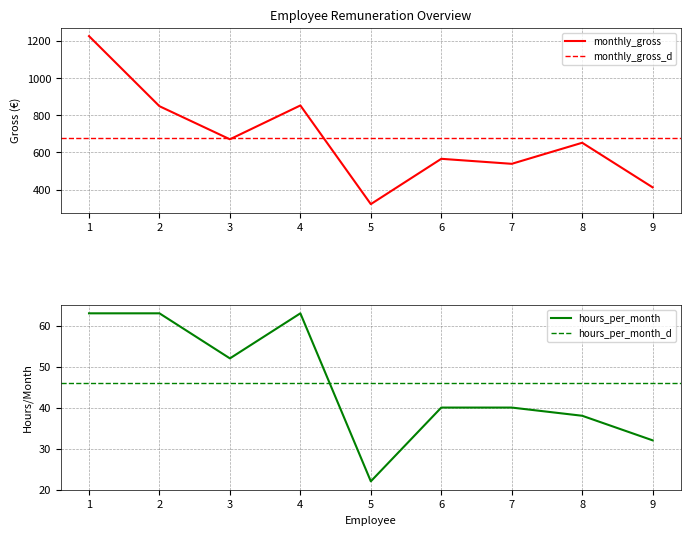

True or false: hours_per_month has a value of 83.4 at 1.

False